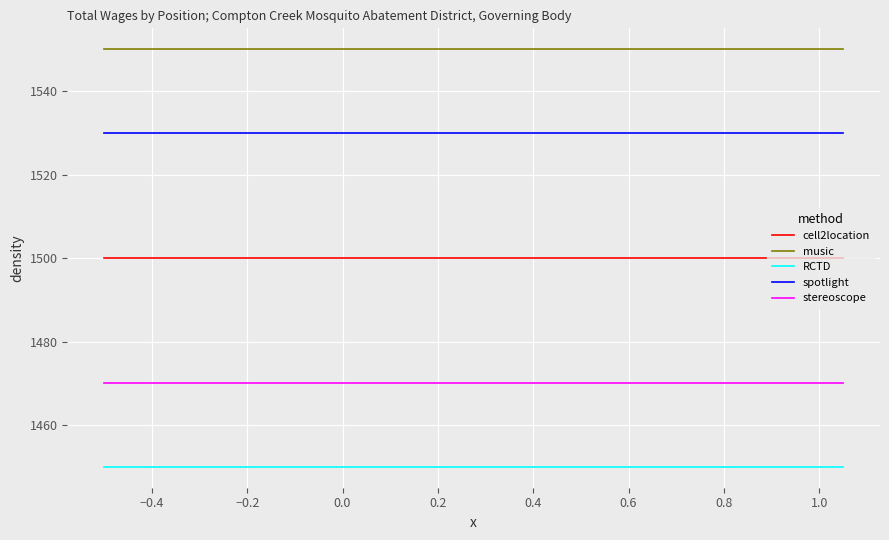

List the series in order of their peak value, lowest first.

RCTD, stereoscope, cell2location, spotlight, music